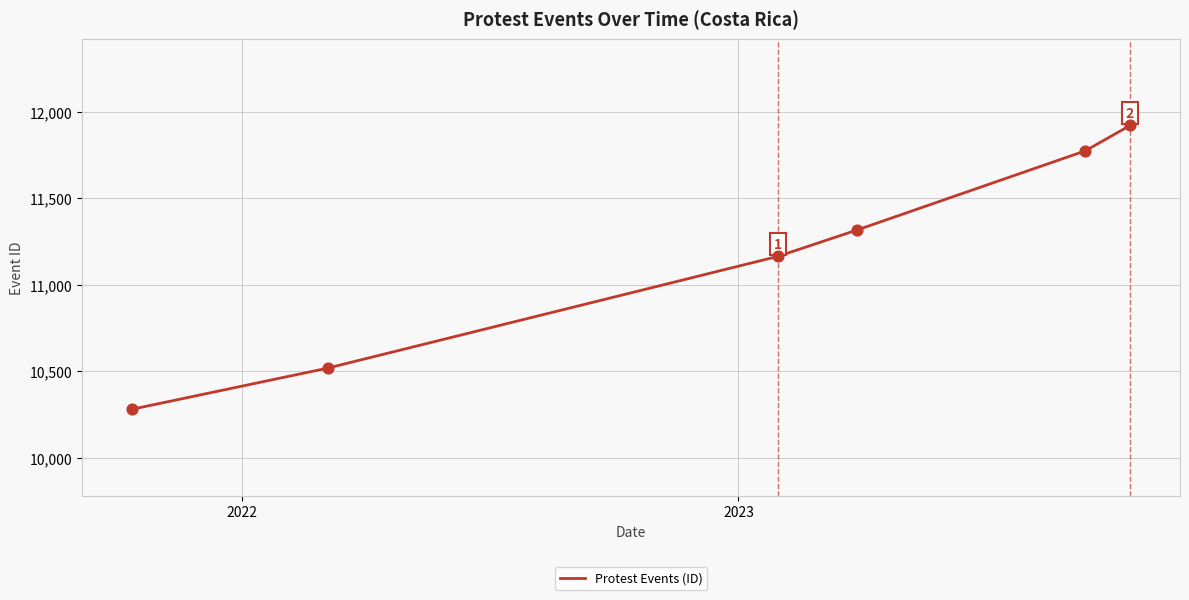

What is the smallest value displayed?

10281